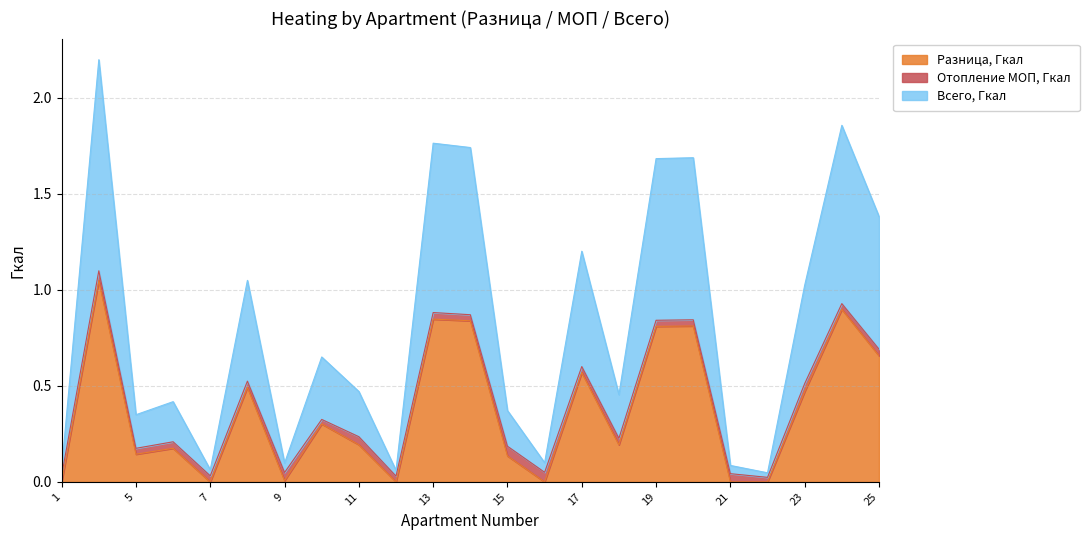

True or false: Всего, Гкал and Разница, Гкал cross at least once.

False